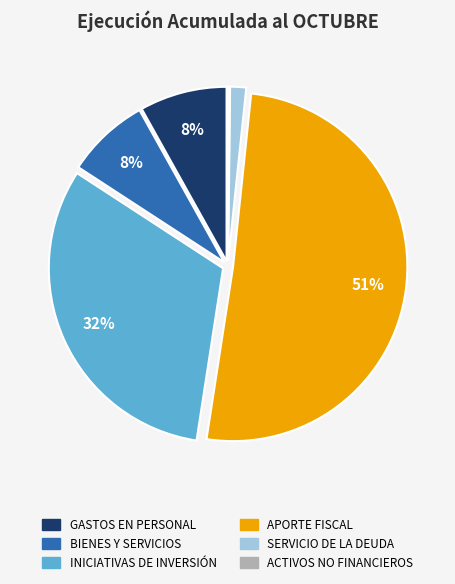

To the nearest percent, what is the difference between the largest and smallest slice percentages?

51%